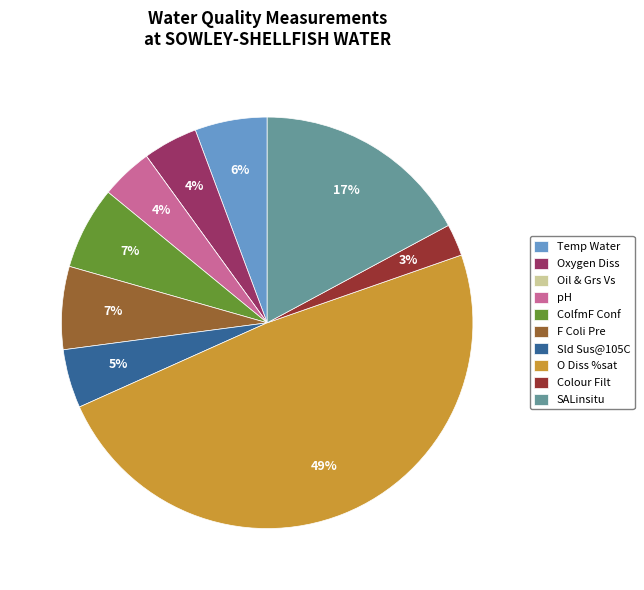

To the nearest percent, what portion does Colour Filt represent?

3%